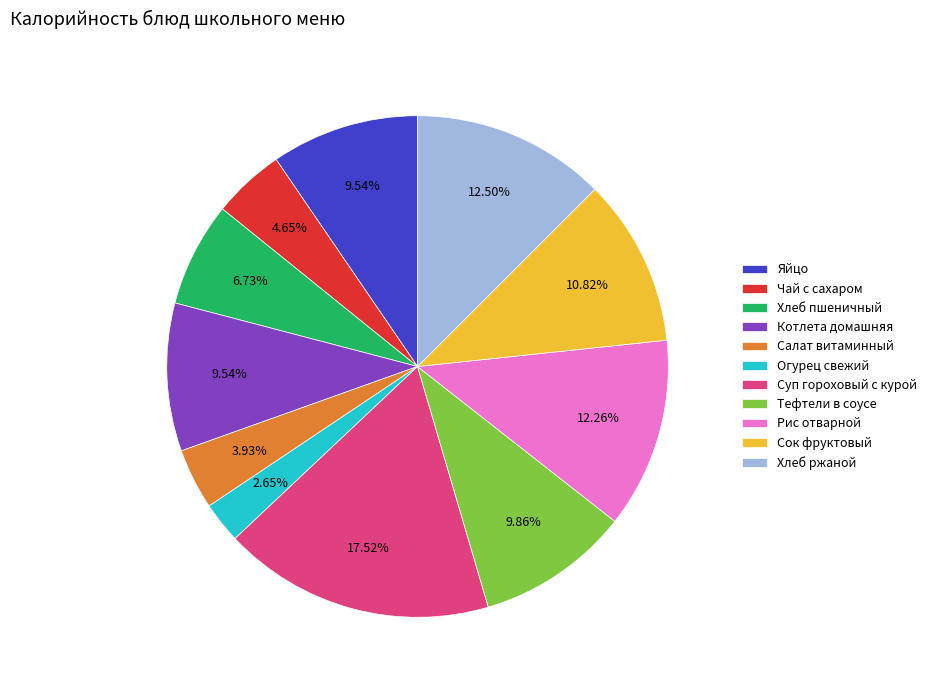

Is Суп гороховый с курой the majority of the pie?

No